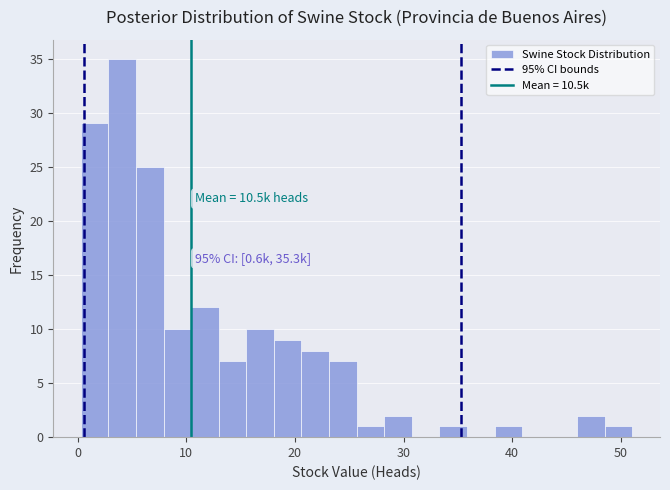

Read against the x-axis, roughly where is the centre of the tallest bar?

4